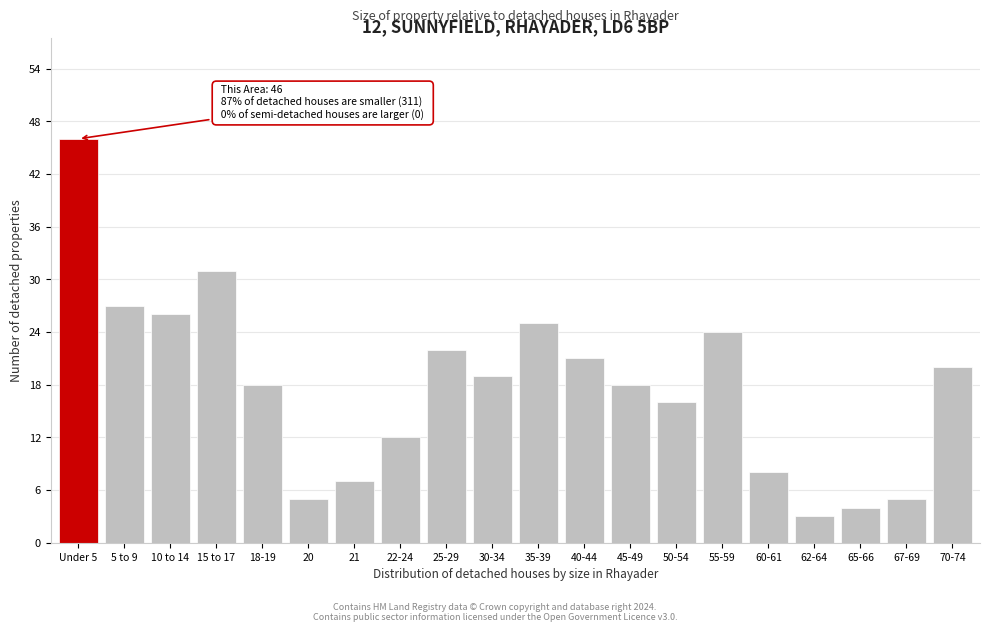

Reading right to left, extract all data points from this chart.

70-74=20	67-69=5	65-66=4	62-64=3	60-61=8	55-59=24	50-54=16	45-49=18	40-44=21	35-39=25	30-34=19	25-29=22	22-24=12	21=7	20=5	18-19=18	15 to 17=31	10 to 14=26	5 to 9=27	Under 5=46